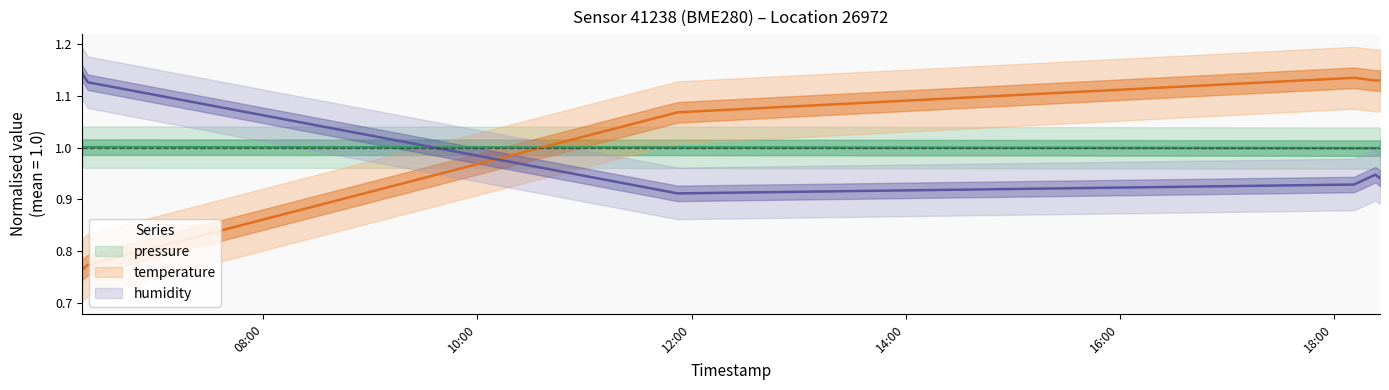

Between 2023-05-19T18:25:59 and 2023-05-19T11:52:08, which is larger?

2023-05-19T11:52:08